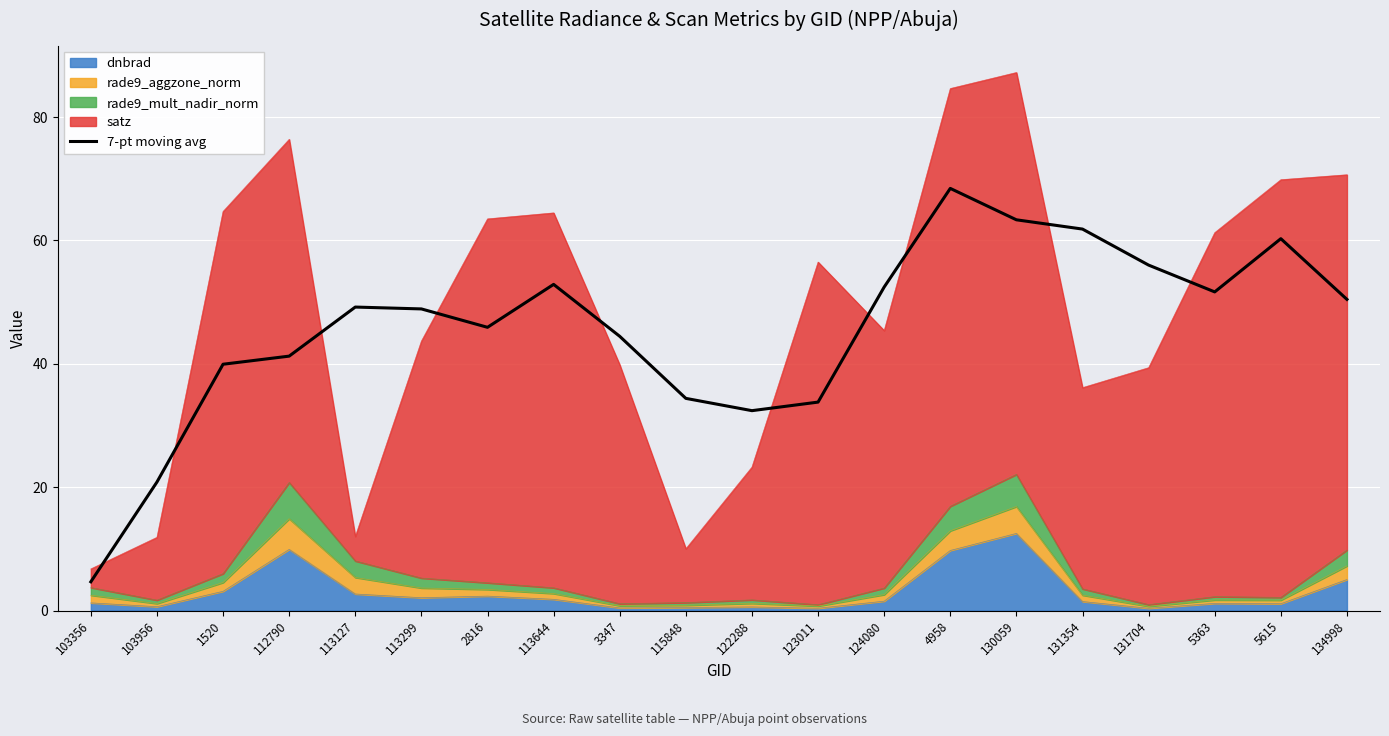

What is the smallest value displayed?

4.7